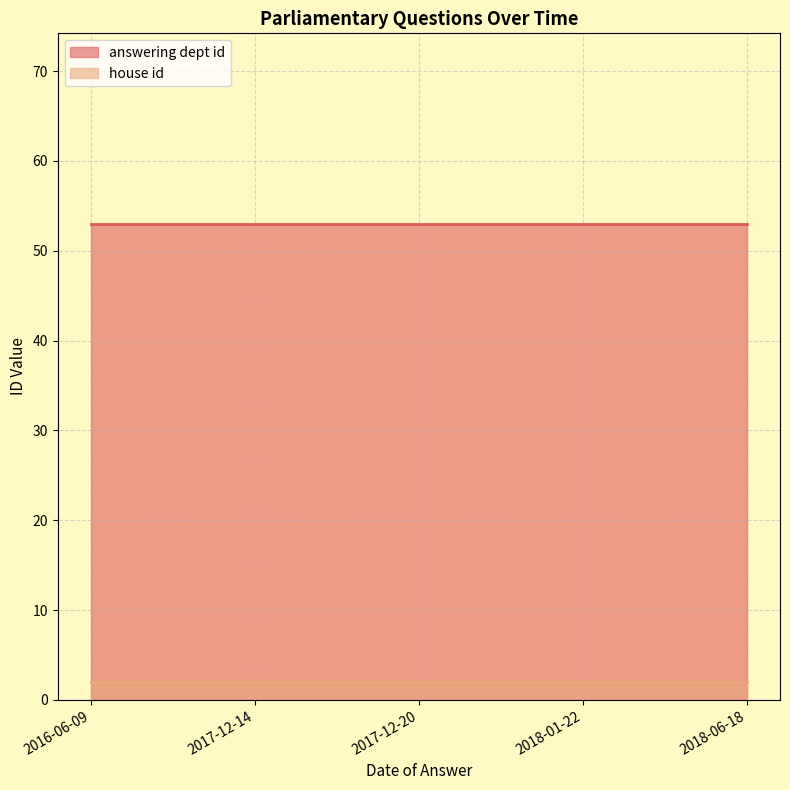

Is the value of answering dept id at 2016-06-09 greater than the value of house id at 2018-01-22?

Yes